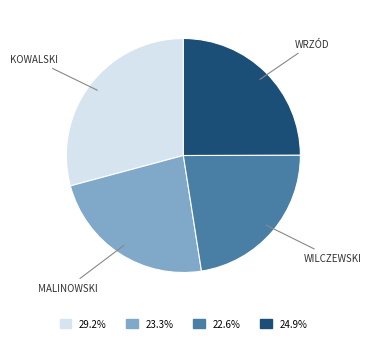

Does any single category account for the majority?

No